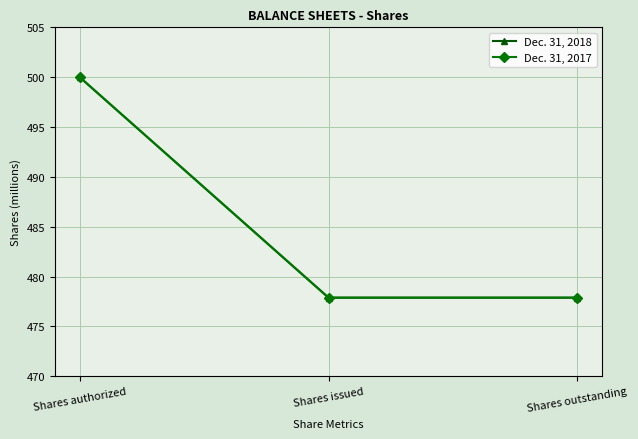

Reading left to right, extract all data points from this chart.

Dec. 31, 2018: Shares authorized=500.0	Shares issued=477.9	Shares outstanding=477.9
Dec. 31, 2017: Shares authorized=500.0	Shares issued=477.9	Shares outstanding=477.9